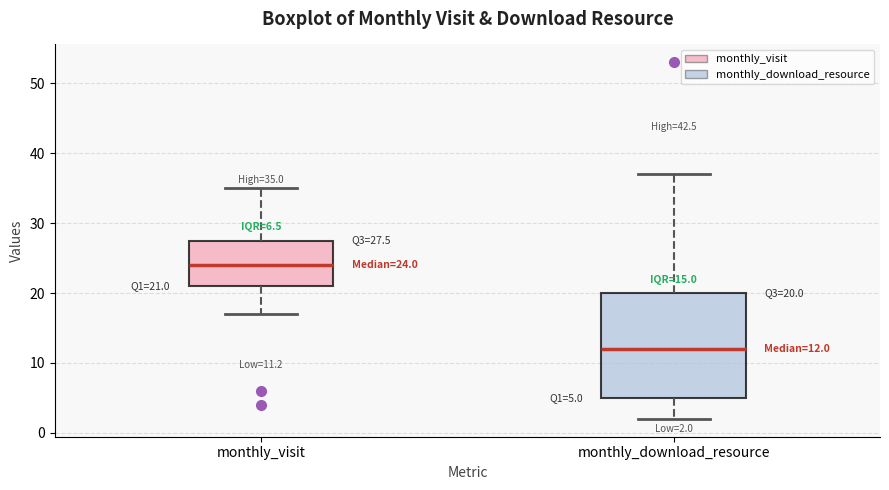

Which box's median line is the highest?

monthly_visit